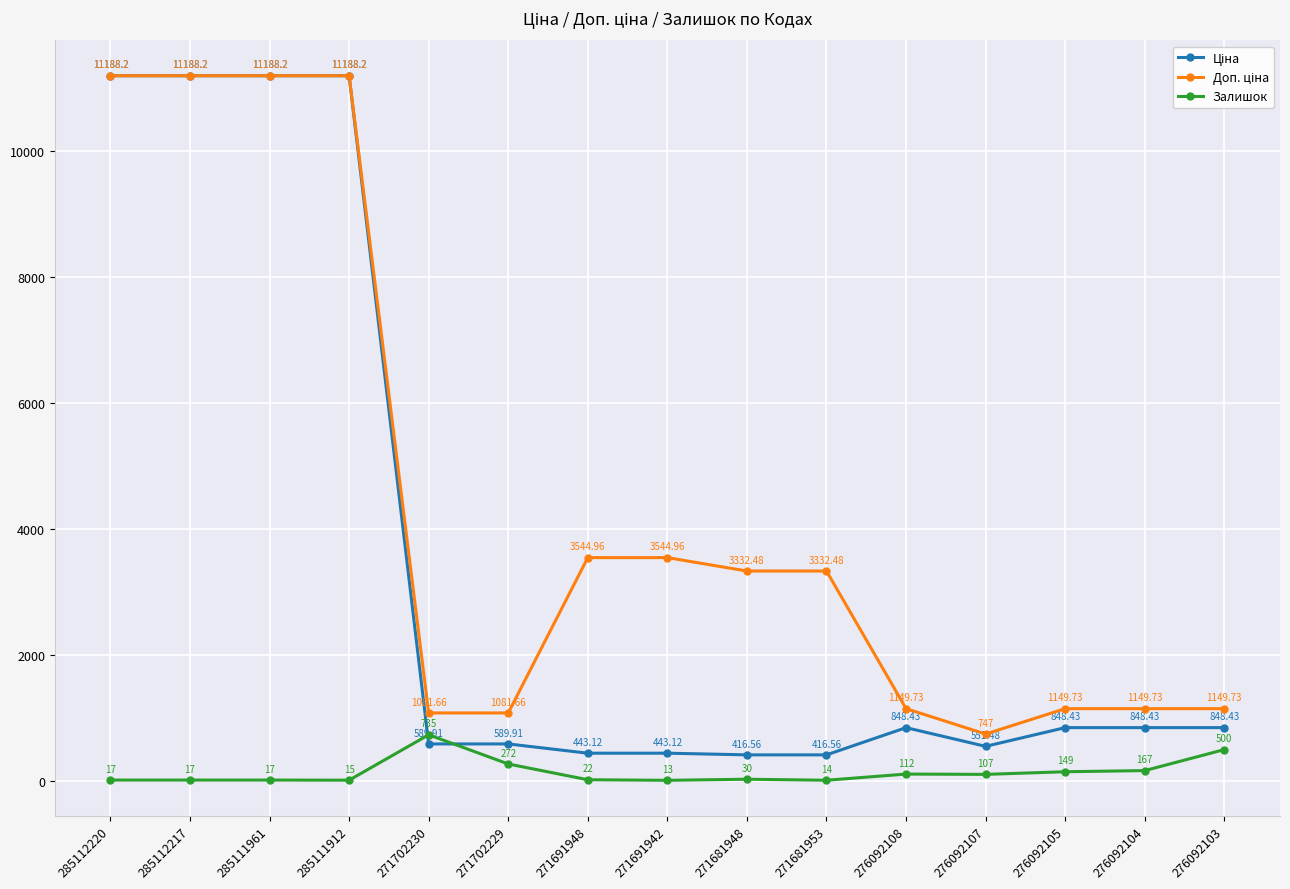

How many lines are shown in the chart?

3